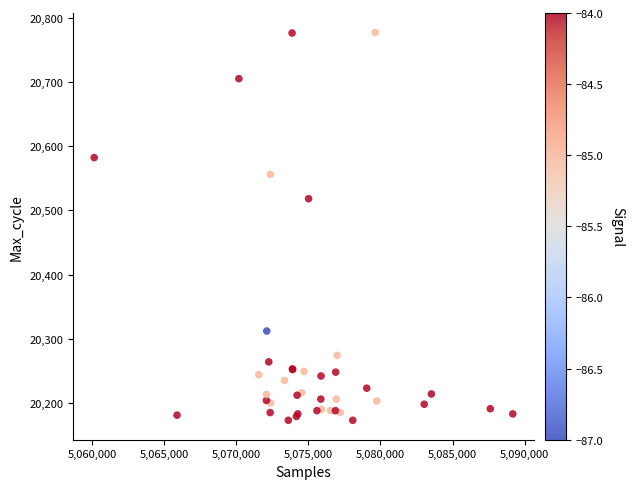

What Y value in the scatter plot is closest to 20475?

20518